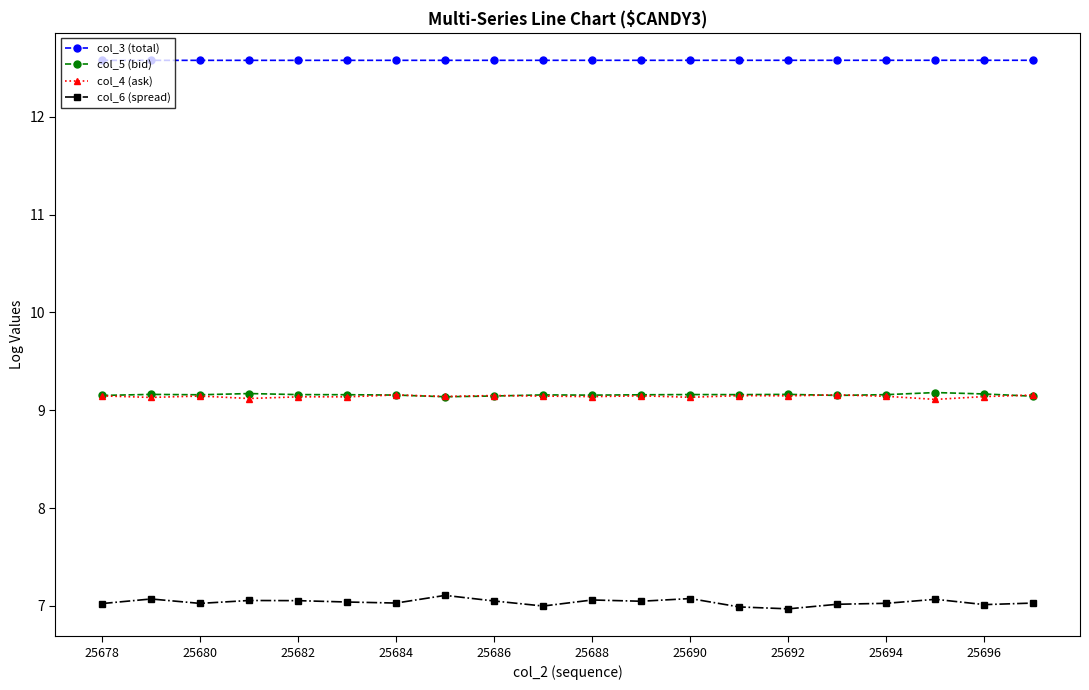

At how many categories does at least one series exceed 12?

20